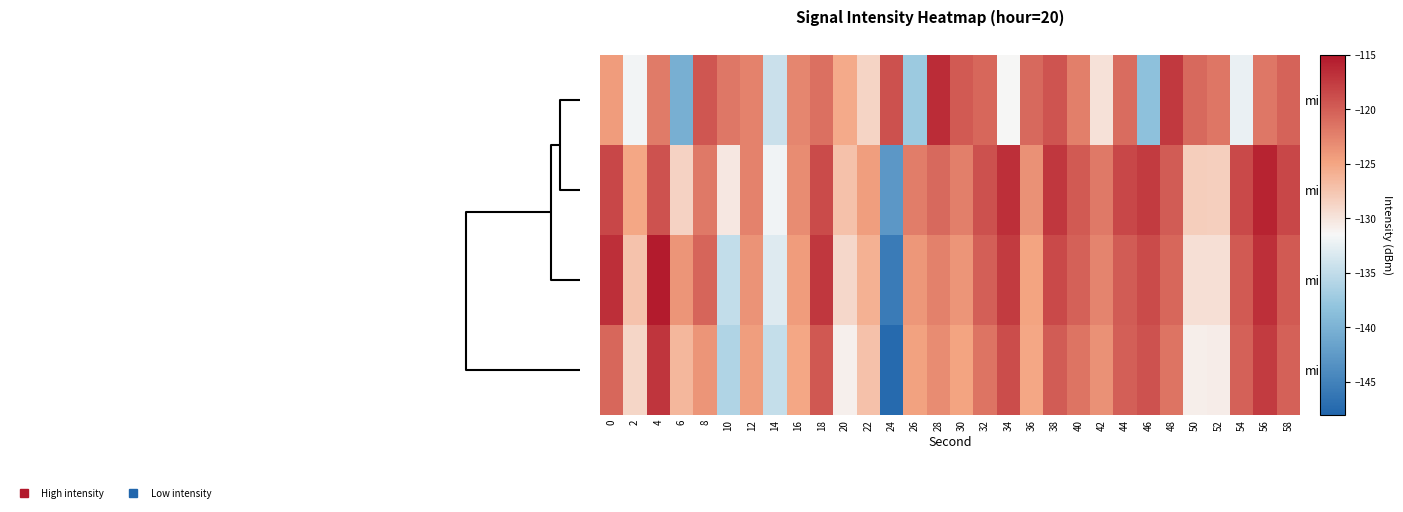

Reading left to right, transcribe all the data shown in this chart.

min1: 0=-124.3	2=-131.8	4=-122.0	6=-140.4	8=-119.4	10=-121.7	12=-122.6	14=-134.4	16=-122.8	18=-121.3	20=-125.3	22=-128.8	24=-119.0	26=-137.4	28=-116.4	30=-119.7	32=-120.6	34=-131.4	36=-120.8	38=-119.3	40=-122.3	42=-129.8	44=-121.0	46=-138.4	48=-117.4	50=-120.7	52=-121.6	54=-132.4	56=-121.8	58=-120.3
min2: 0=-118.5	2=-125.1	4=-119.2	6=-128.6	8=-121.9	10=-130.2	12=-122.6	14=-131.9	16=-123.2	18=-118.7	20=-127.1	22=-124.5	24=-142.8	26=-122.1	28=-120.7	30=-122.2	32=-119.1	34=-116.7	36=-123.6	38=-117.2	40=-119.7	42=-121.9	44=-118.5	46=-117.6	48=-119.8	50=-128.2	52=-128.3	54=-118.6	56=-115.8	58=-118.5
min0: 0=-116.7	2=-127.3	4=-115.3	6=-123.8	8=-120.4	10=-134.9	12=-123.7	14=-133.2	16=-124.3	18=-117.2	20=-129.0	22=-125.9	24=-145.8	26=-123.9	28=-122.4	30=-123.8	32=-120.1	34=-117.5	36=-124.9	38=-118.5	40=-120.2	42=-122.7	44=-119.8	46=-118.7	48=-120.6	50=-129.6	52=-129.6	54=-119.7	56=-116.7	58=-119.7
min3: 0=-120.6	2=-128.9	4=-117.1	6=-126.5	8=-123.8	10=-136.1	12=-124.5	14=-134.8	16=-125.1	18=-119.6	20=-130.9	22=-127.1	24=-147.5	26=-124.8	28=-123.1	30=-124.9	32=-121.5	34=-118.8	36=-125.1	38=-119.8	40=-121.5	42=-123.6	44=-120.1	46=-119.2	48=-121.5	50=-130.8	52=-130.7	54=-120.2	56=-117.5	58=-120.2